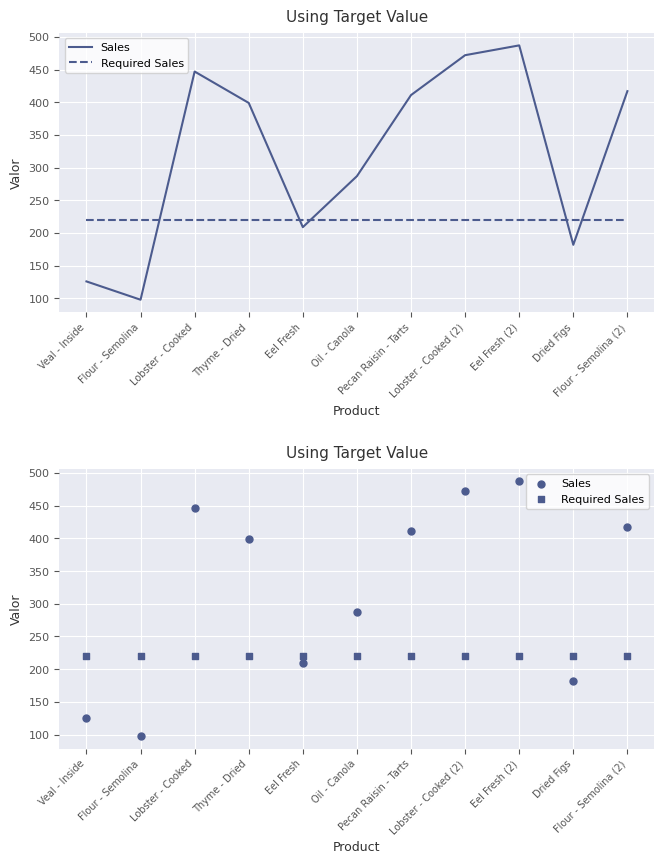

What are all the series names shown in the legend?

Sales, Required Sales